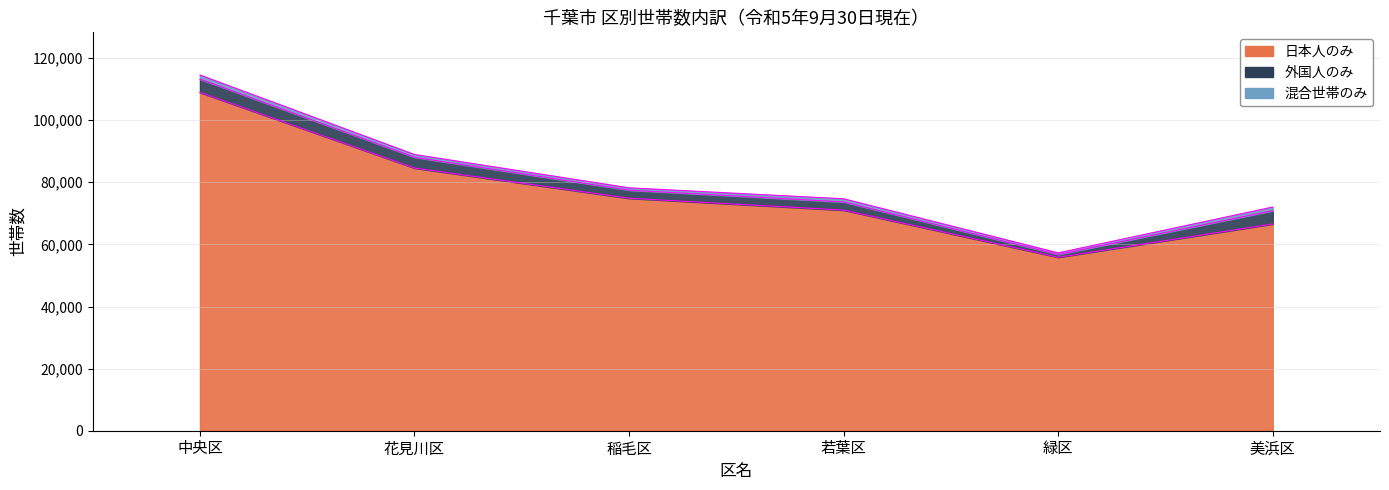

Reading left to right, what are all the values shown in this chart?

日本人のみ: 108920	84579	74850	71033	55861	66587
外国人のみ: 4312	3468	2616	2635	884	4262
混合世帯のみ: 1312	902	758	1026	530	1181